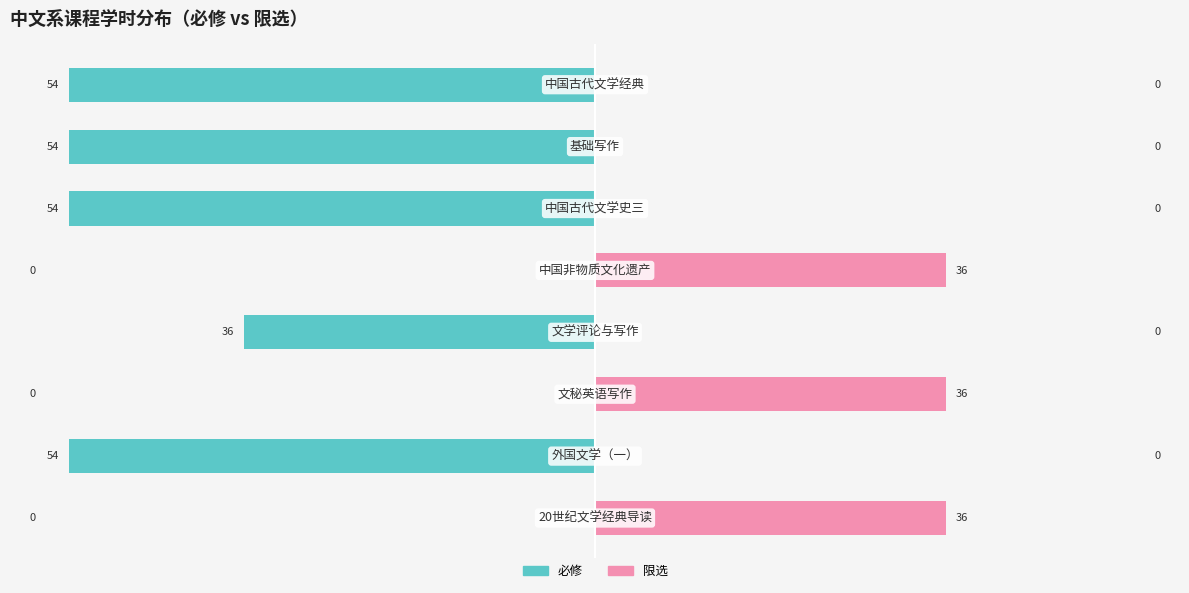

Which series has the widest spread of values?

必修